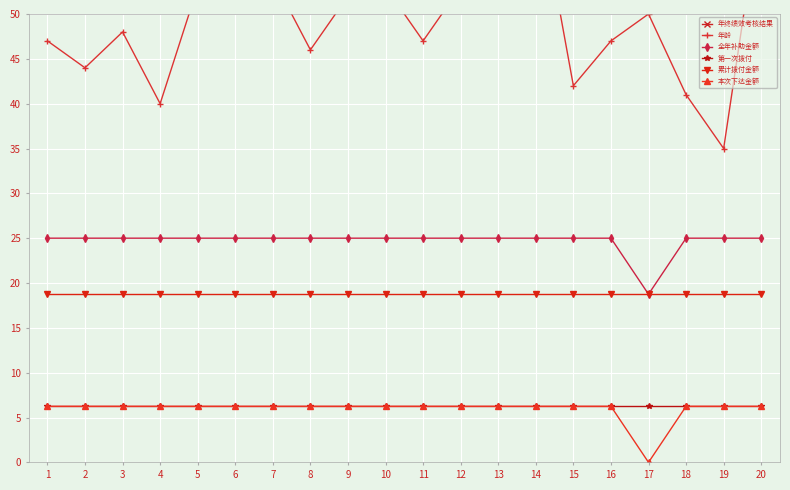

Reading left to right, list all the values displayed in this chart.

年终绩效考核结果: 96.6	96.4	97.0	95.4	98.0	96.0	96.0	95.0	90.0	95.0	97.0	97.0	94.0	94.5	94.0	96.0	95.0	90.6	89.3	91.0
年龄: 47.0	44.0	48.0	40.0	53.0	59.0	54.0	46.0	52.0	53.0	47.0	53.0	58.0	65.0	42.0	47.0	50.0	41.0	35.0	63.0
全年补助金额: 25.0	25.0	25.0	25.0	25.0	25.0	25.0	25.0	25.0	25.0	25.0	25.0	25.0	25.0	25.0	25.0	18.8	25.0	25.0	25.0
第一次拨付: 6.2	6.2	6.2	6.2	6.2	6.2	6.2	6.2	6.2	6.2	6.2	6.2	6.2	6.2	6.2	6.2	6.2	6.2	6.2	6.2
累计拨付金额: 18.8	18.8	18.8	18.8	18.8	18.8	18.8	18.8	18.8	18.8	18.8	18.8	18.8	18.8	18.8	18.8	18.8	18.8	18.8	18.8
本次下达金额: 6.2	6.2	6.2	6.2	6.2	6.2	6.2	6.2	6.2	6.2	6.2	6.2	6.2	6.2	6.2	6.2	0.0	6.2	6.2	6.2